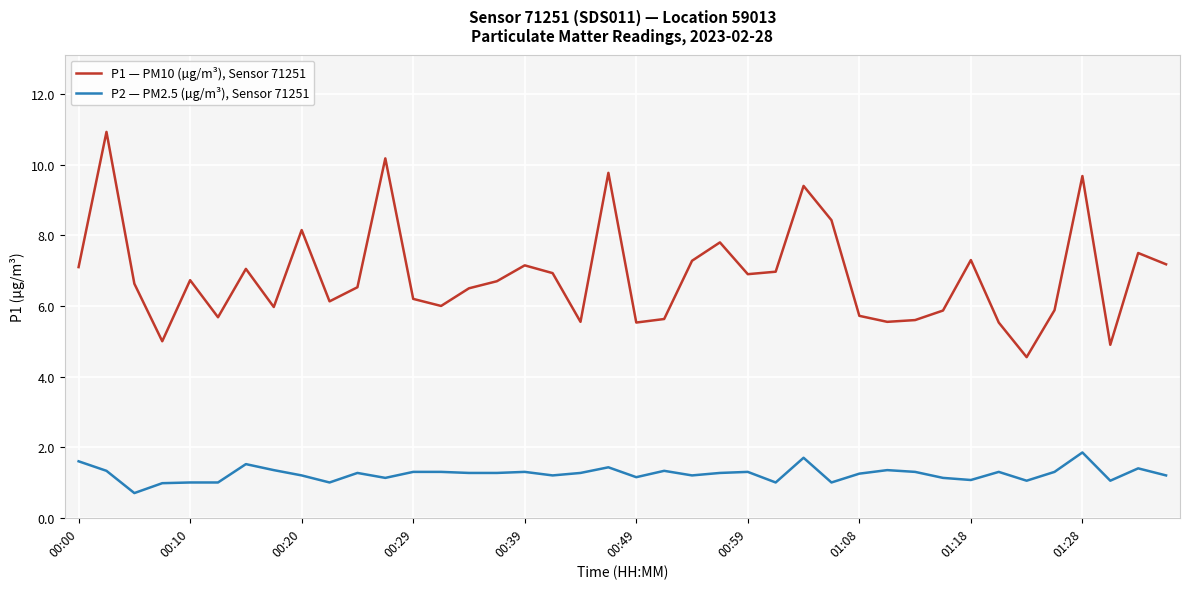

What is the highest value of the P1 — PM10 (µg/m³), Sensor 71251 series?

10.9